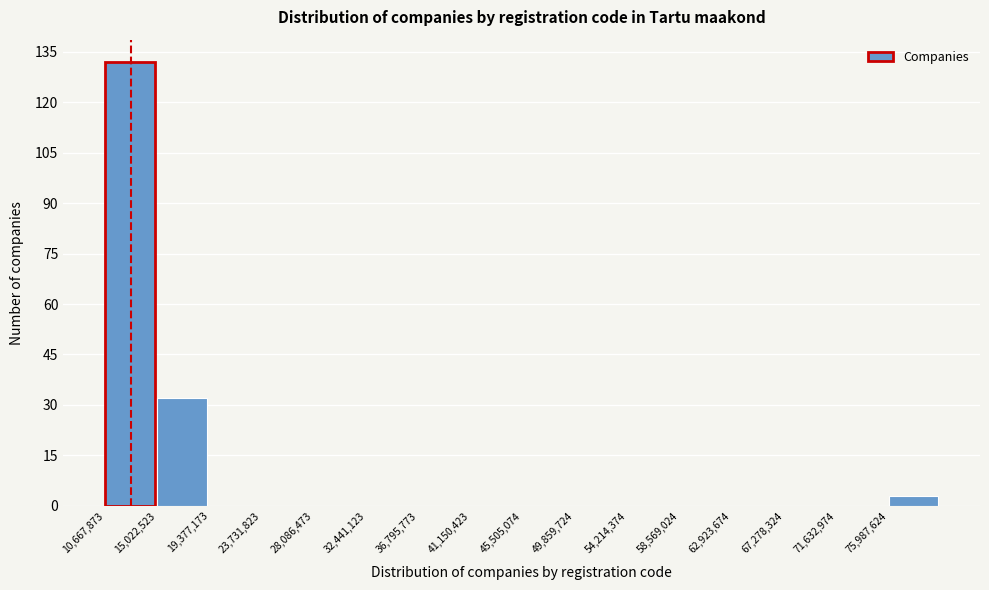

How tall is the bar that spans 10500000 to 15000000 on the x-axis? Neither the bar edges nor the heights are printed on the chart, so give them approximately, as read against the axes.

132